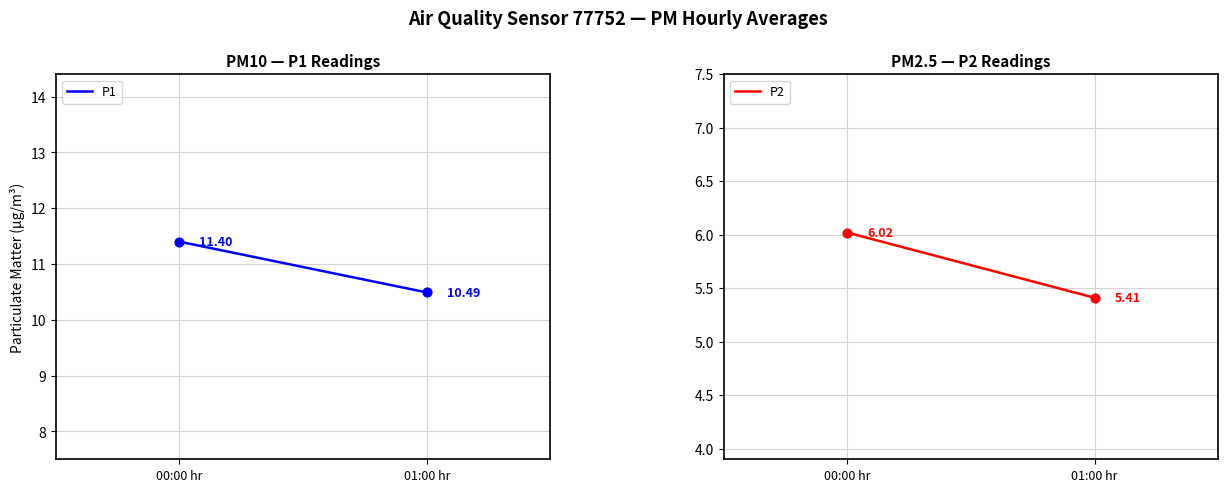

Which series has the widest spread of Y values?

P1